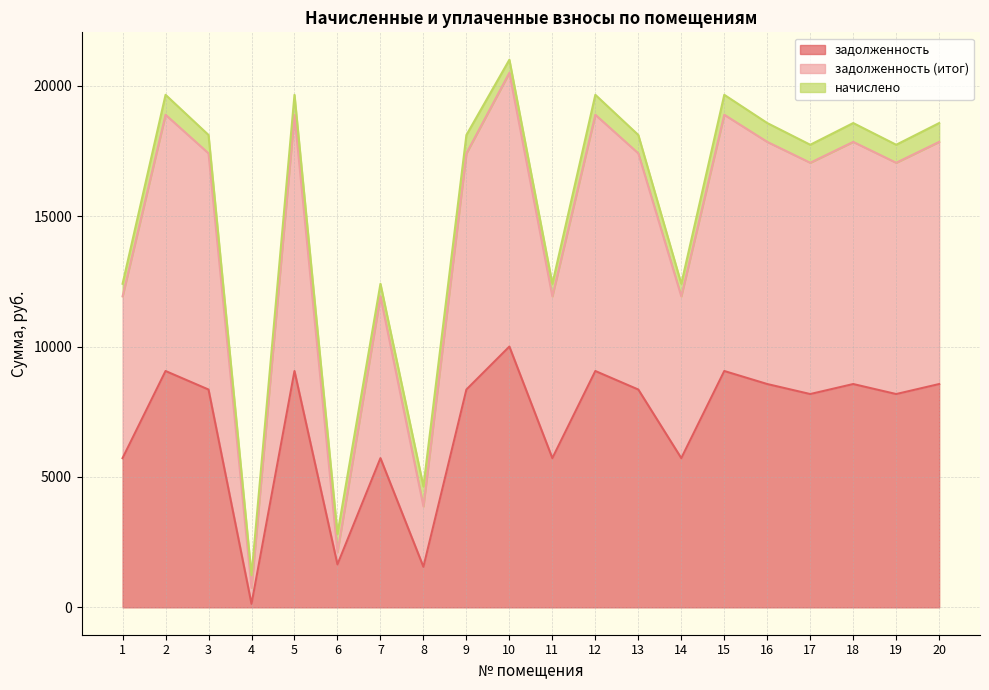

Which has a higher value, 11 or 5?

5